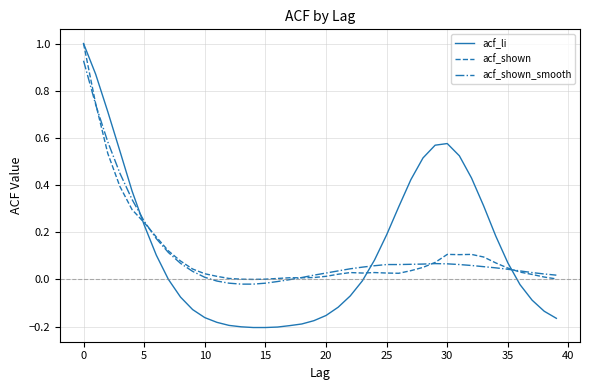

Which series has the widest spread of values?

acf_li